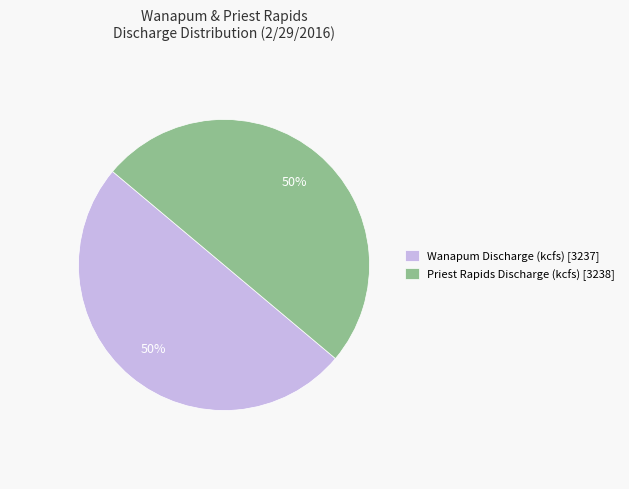

To the nearest percent, what is the difference between the largest and smallest slice percentages?

0%